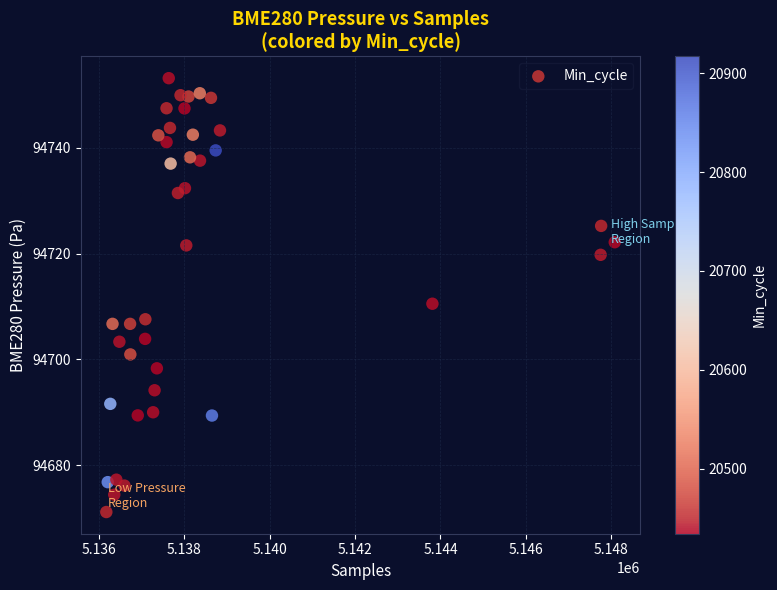

What is the range of X values (max minus min)?

11917.0